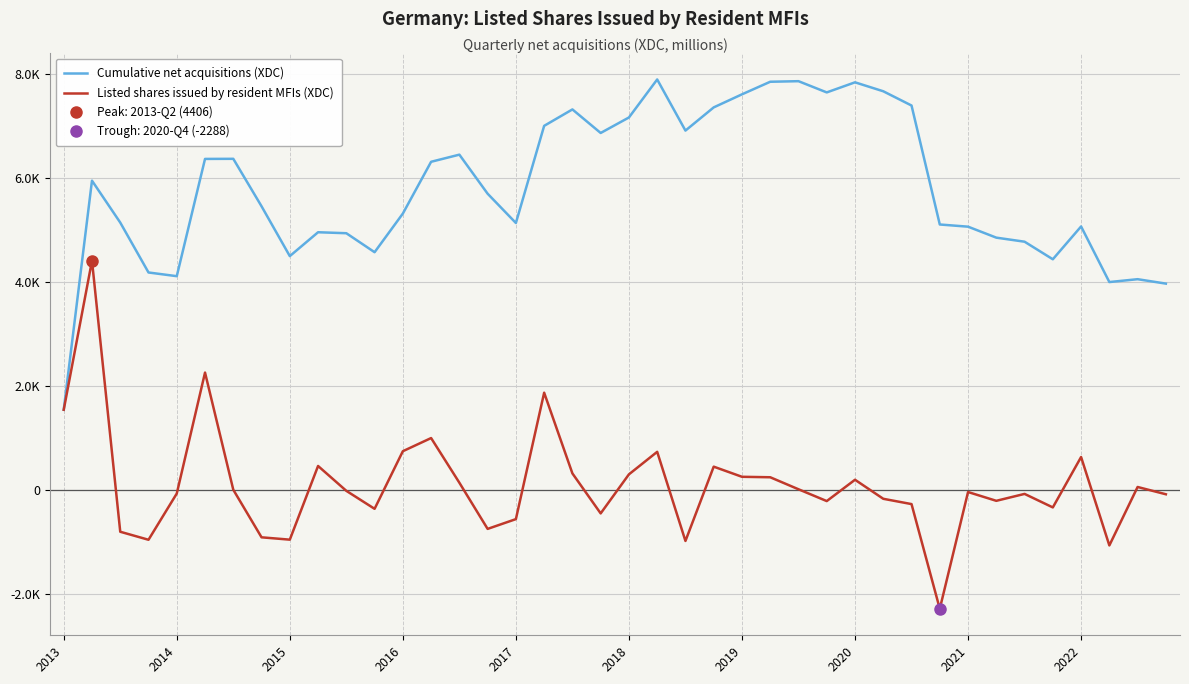

Where is Cumulative net acquisitions (XDC) nearest to the value 4716?

34